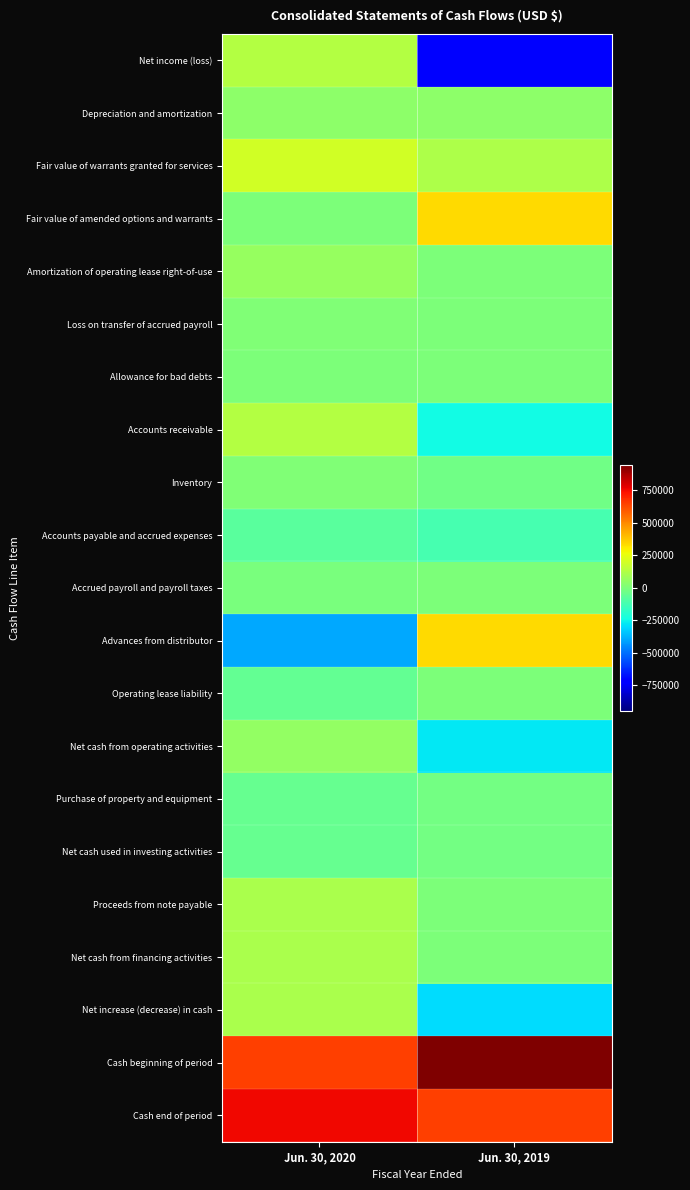

Count the number of categories in the chart.

2